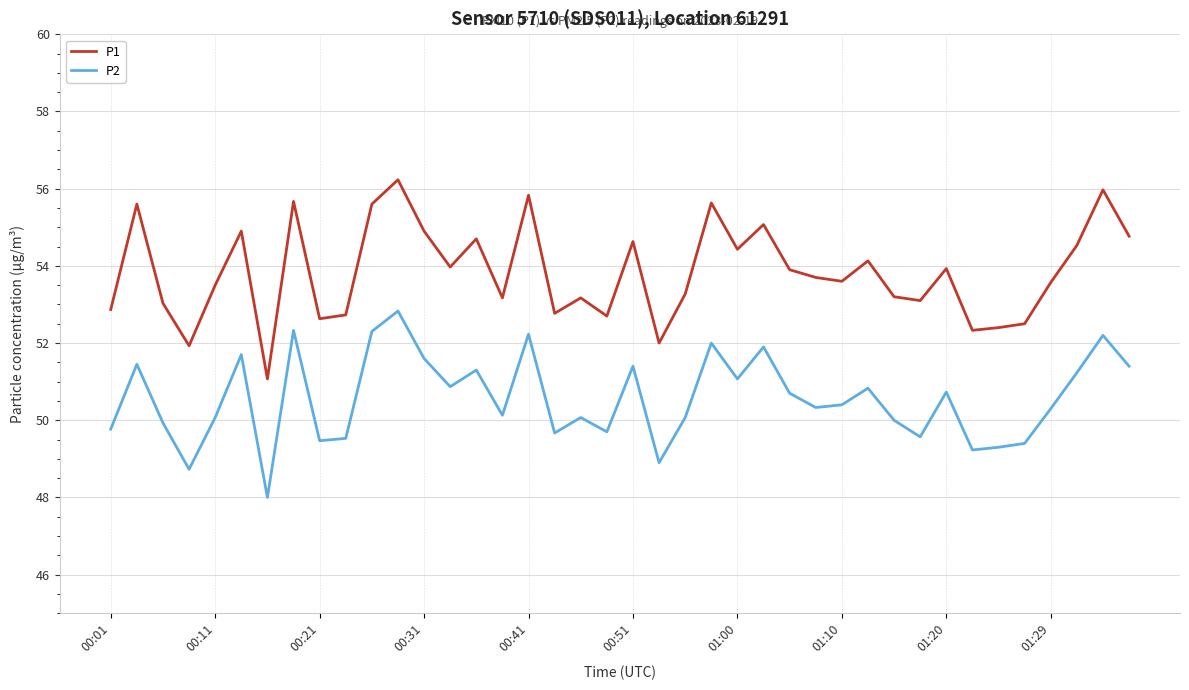

Which series has the widest spread of values?

P1